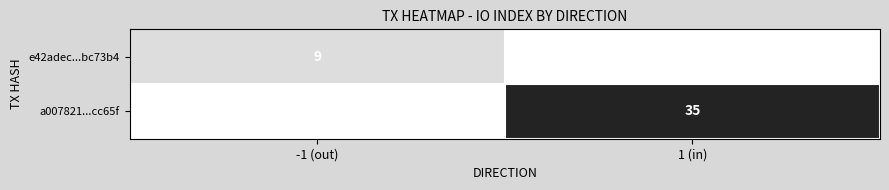

What is the total value across all series at 1 (in)?

35